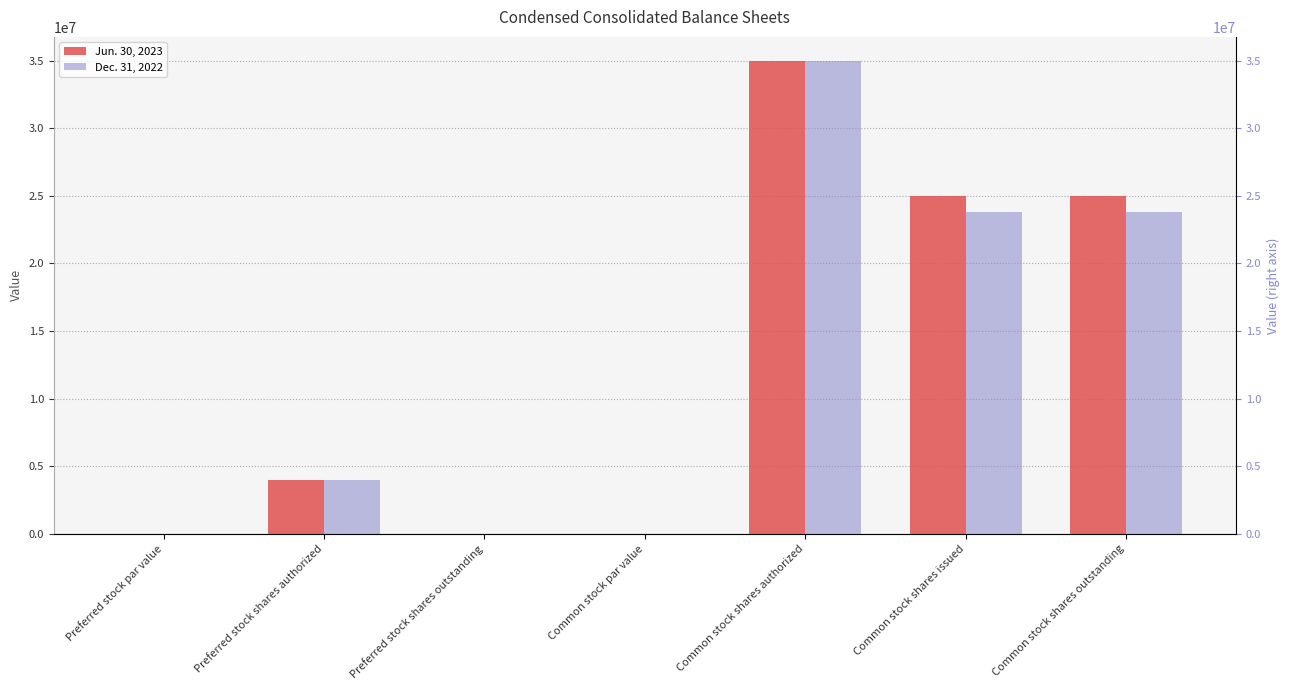

What is the difference between the second highest and minimum values in the Dec. 31, 2022 series?

23812329.0